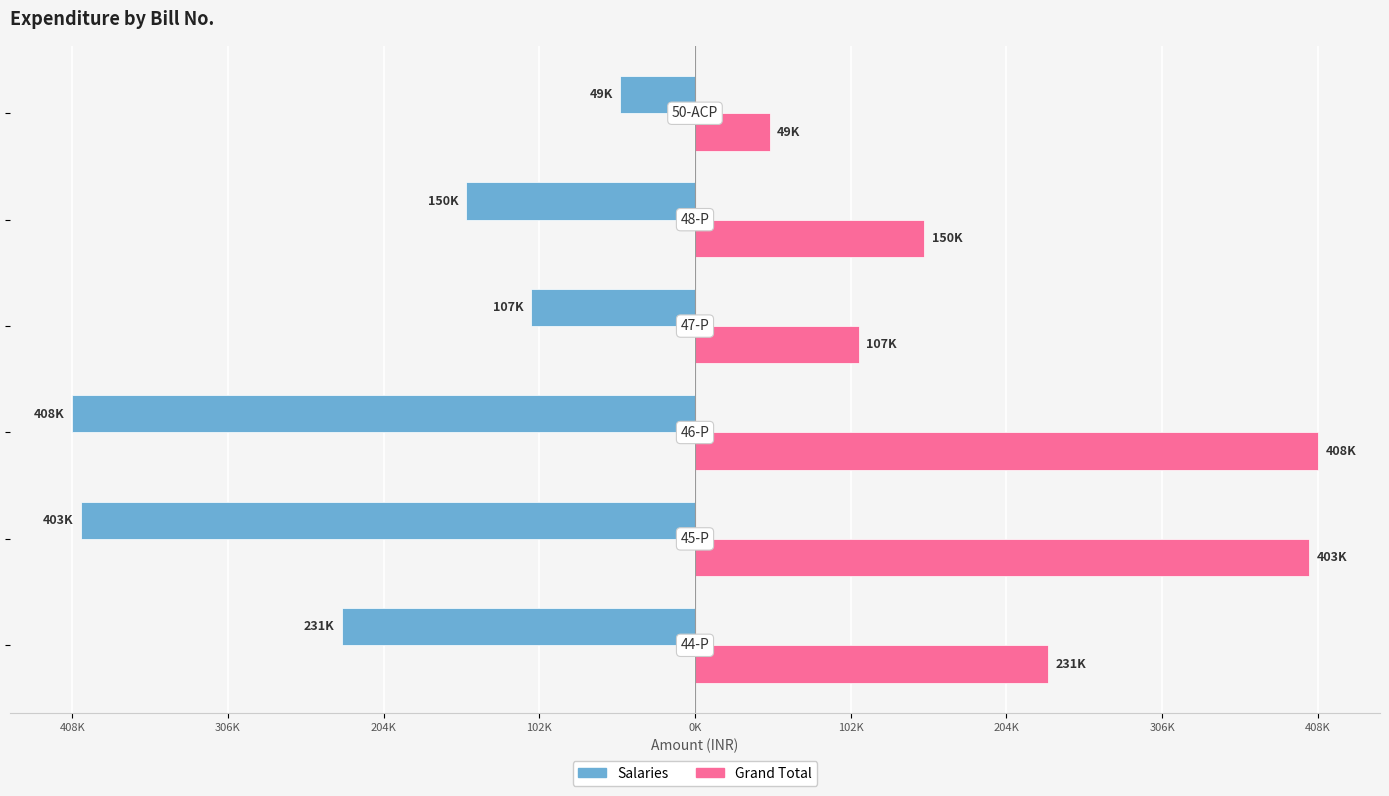

What is the sum of all Grand Total values?

1348484